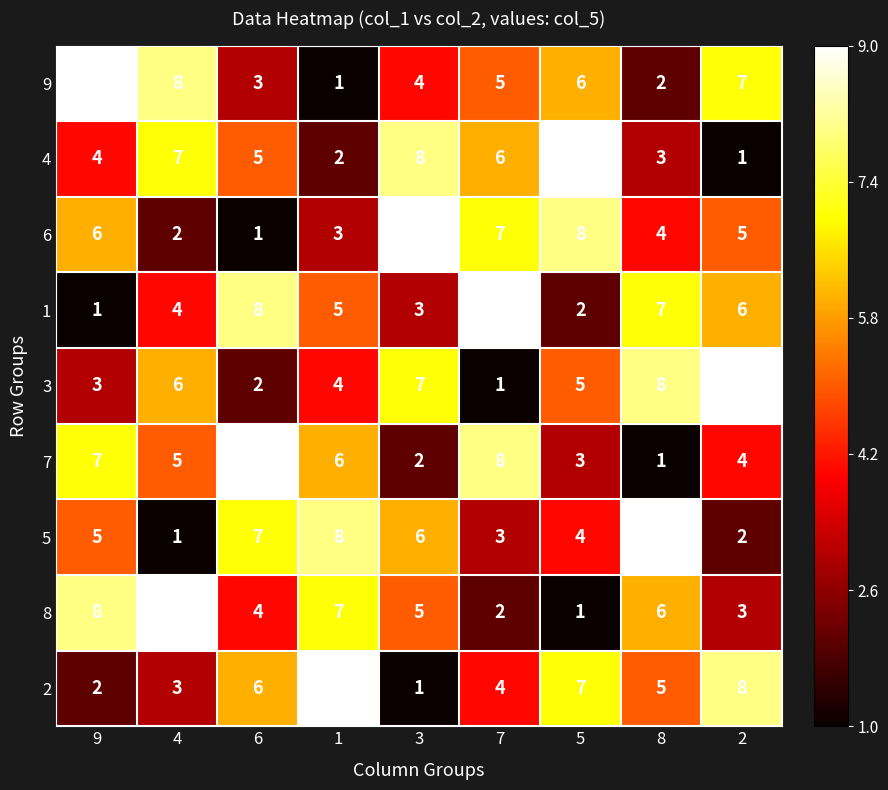

How many data points in 2 are less than 5?

4